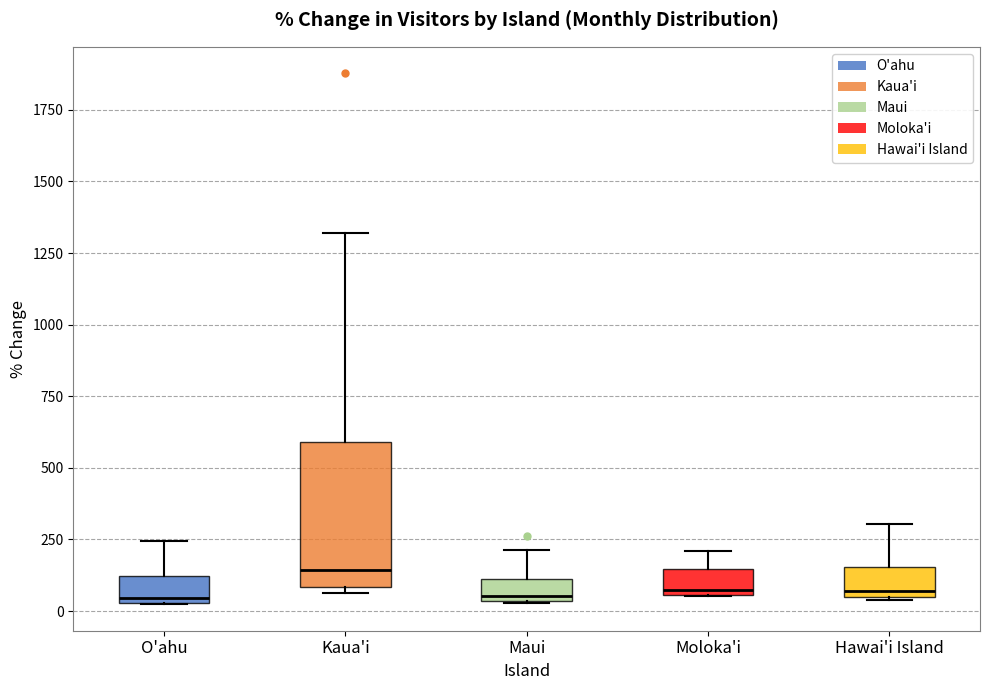

Reading left to right, read every box against the y-axis: the position of its median line, the range the box covers, and the ends of its whiskers. The values are not printed on the chart, so give them approximately, as read against the axis.

O'ahu: median 50 (just above the box's lower edge), box 50 to 100, whiskers 0 to 250
Kaua'i: median 150, box 100 to 600, whiskers 50 to 1300
Maui: median 50 (just above the box's lower edge), box 50 to 100, whiskers 50 to 200
Moloka'i: median 50 (just above the box's lower edge), box 50 to 150, whiskers 50 to 200
Hawai'i Island: median 50 (just above the box's lower edge), box 50 to 150, whiskers 50 to 300